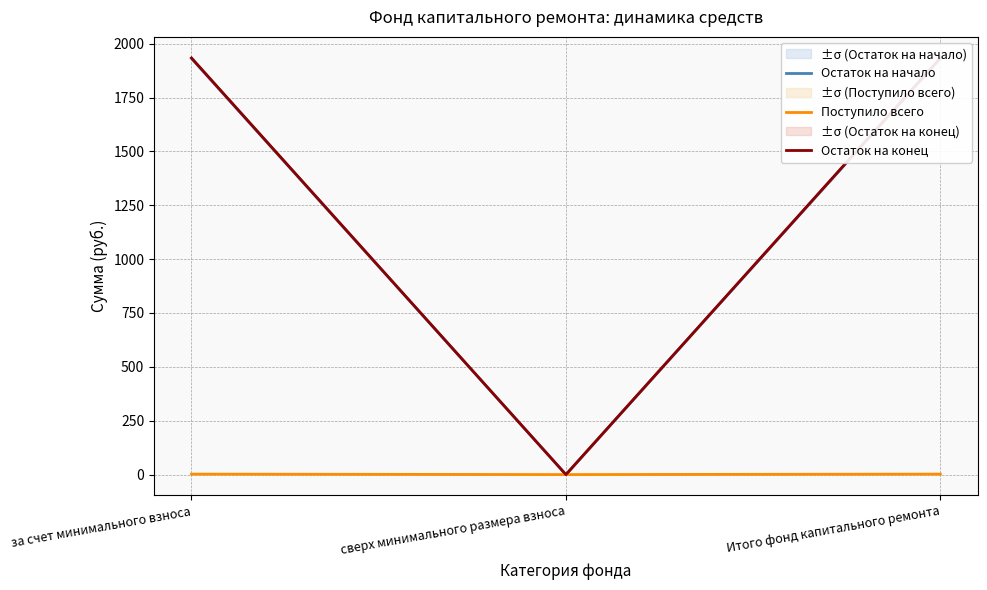

At which category is the sum across all series the highest?

за счет минимального взноса